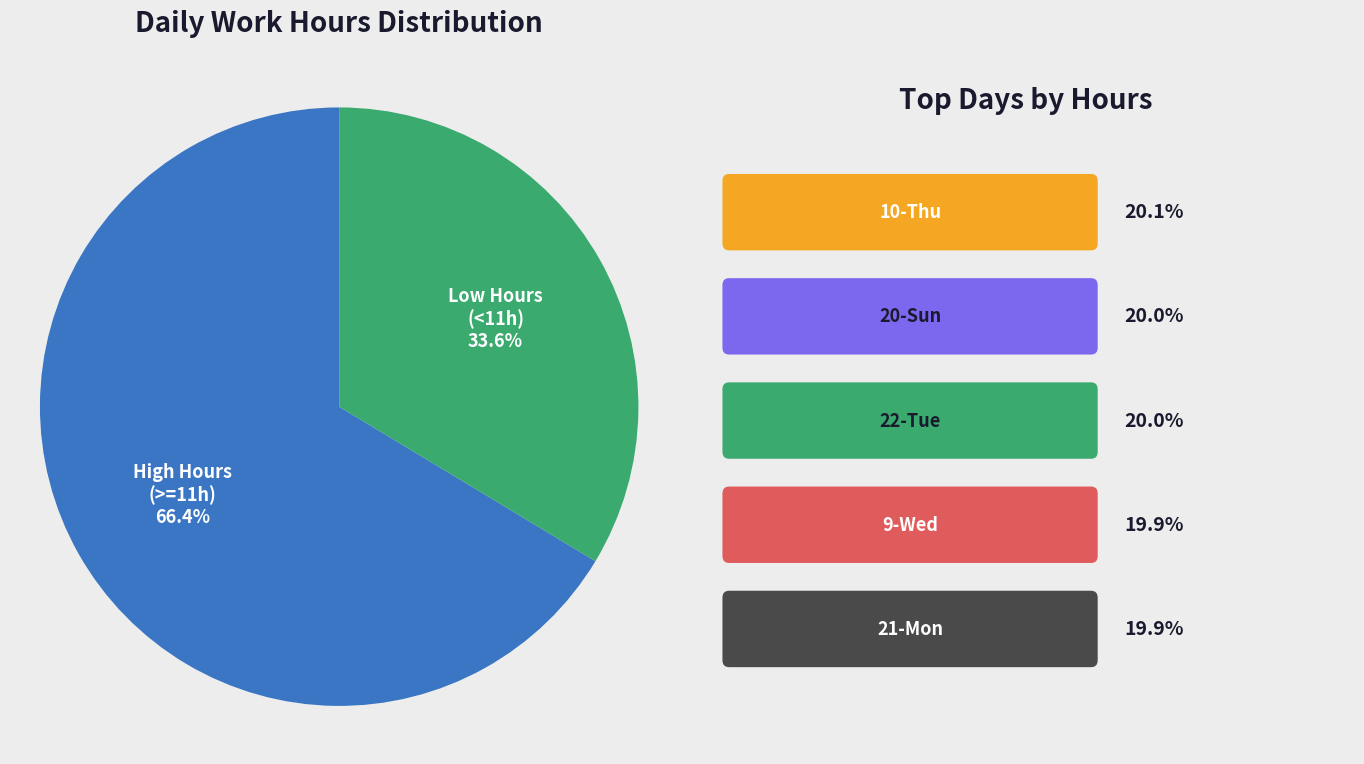

Does any single category account for the majority?

Yes